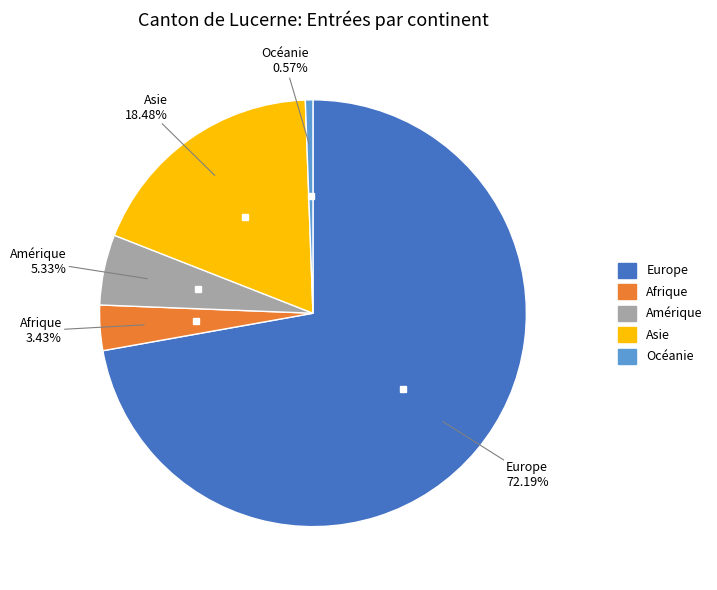

Which slice is the smallest?

Océanie